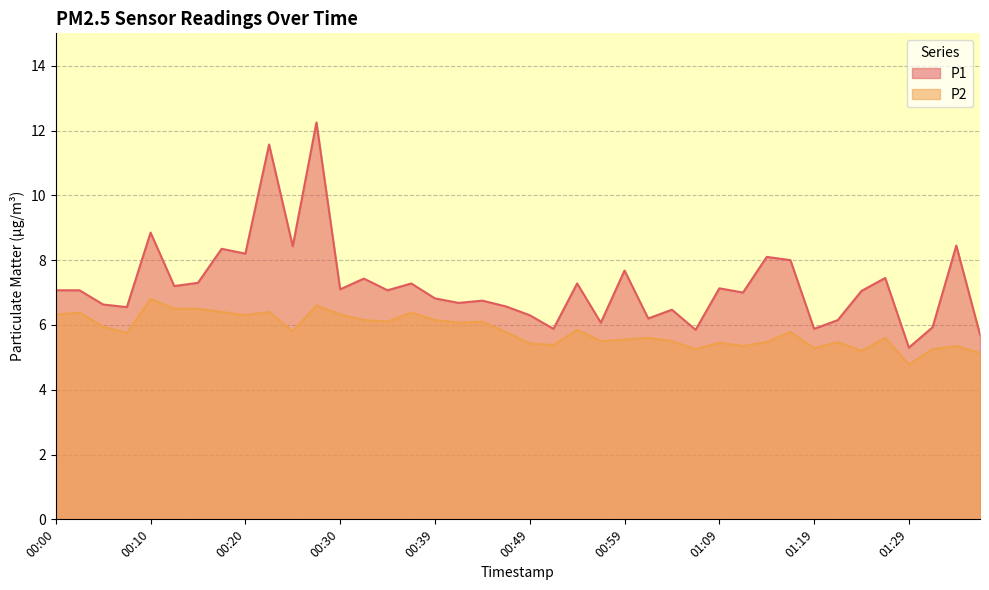

True or false: P1 and P2 intersect in this chart.

False